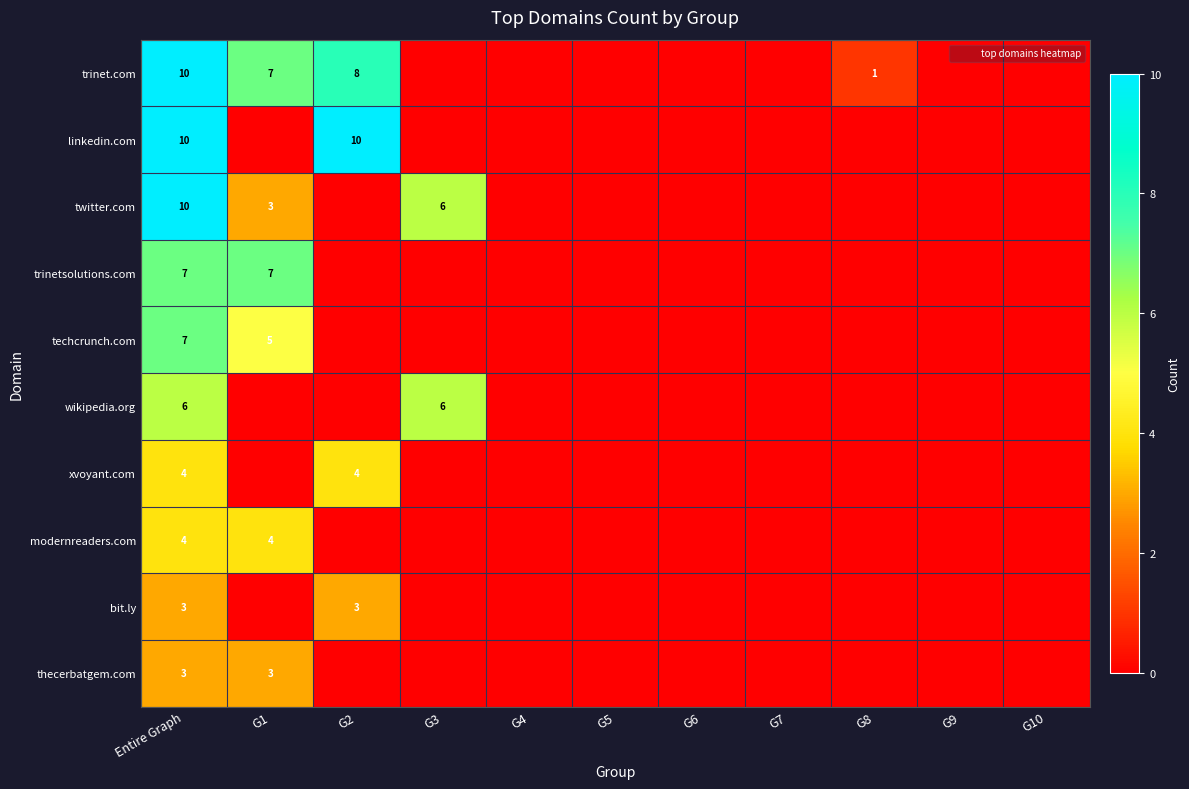

Which category has the highest value across all series?

Entire Graph